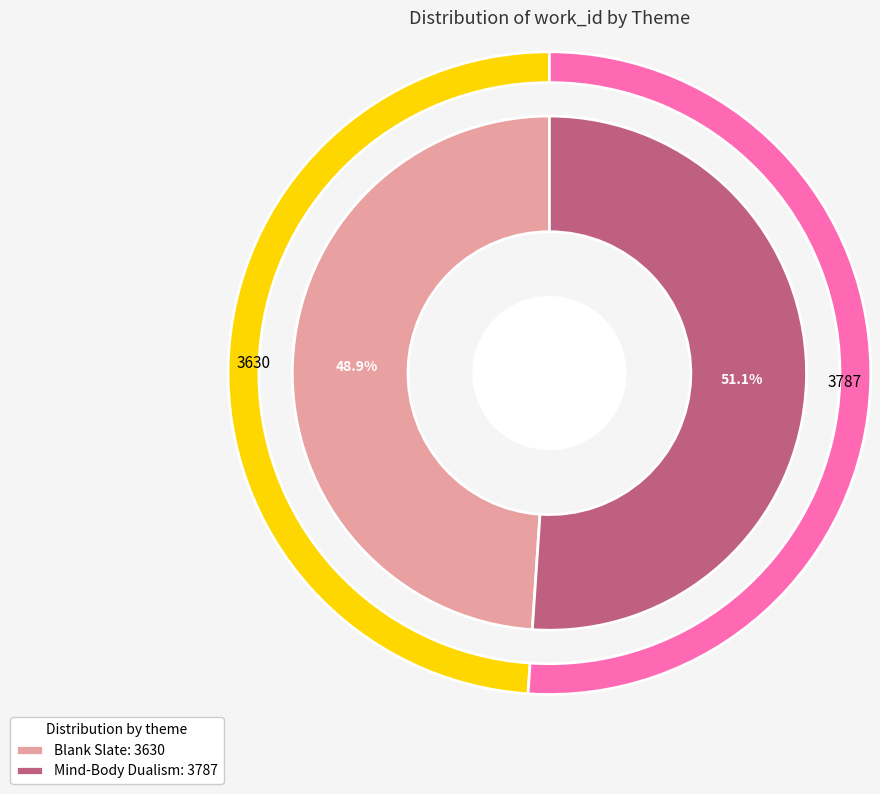

Which category has the smallest portion of the pie?

Blank Slate